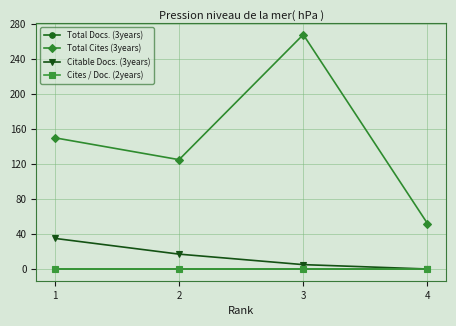

Is the value of Total Docs. (3years) at 2 greater than the value of Cites / Doc. (2years) at 3?

No